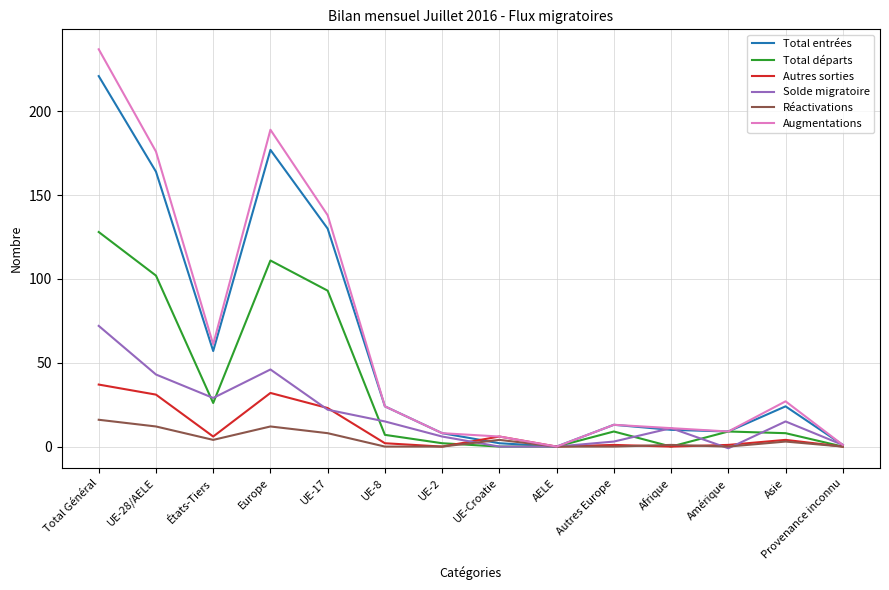

What is the difference between the second highest and minimum values in the Augmentations series?

189